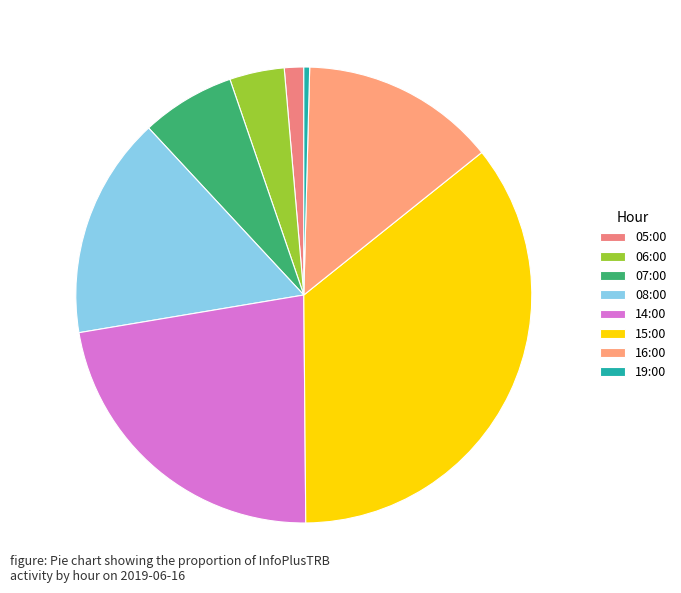

How many slices are in this pie chart?

8